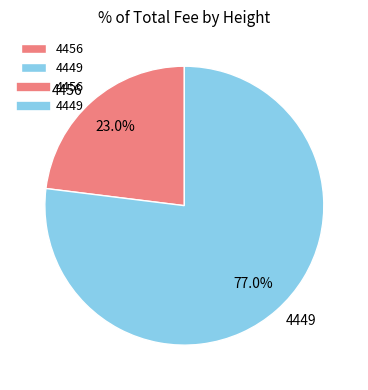

Approximately how many times larger is the value at 4449 compared to 4456?

3.3